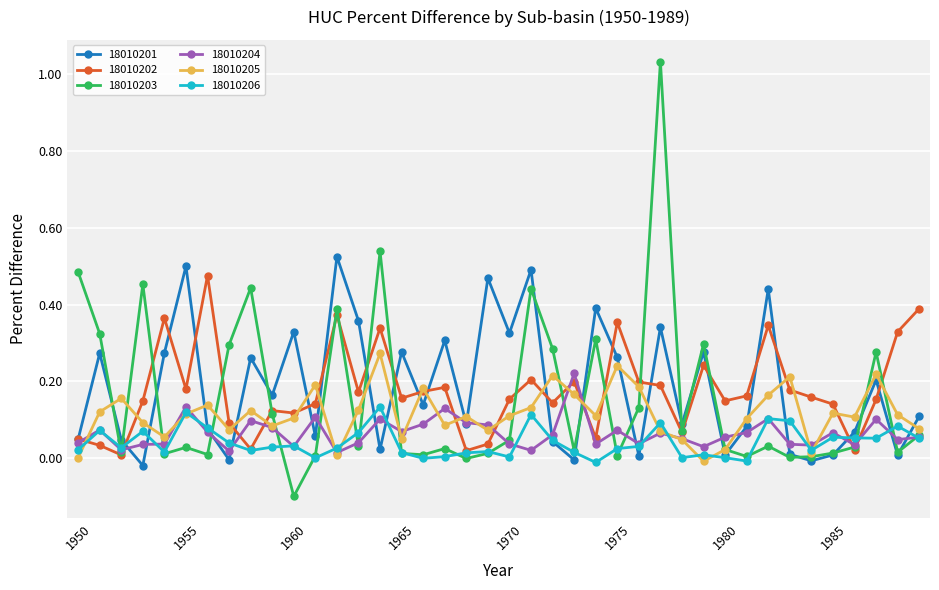

Which series has the largest range (max minus min)?

18010203